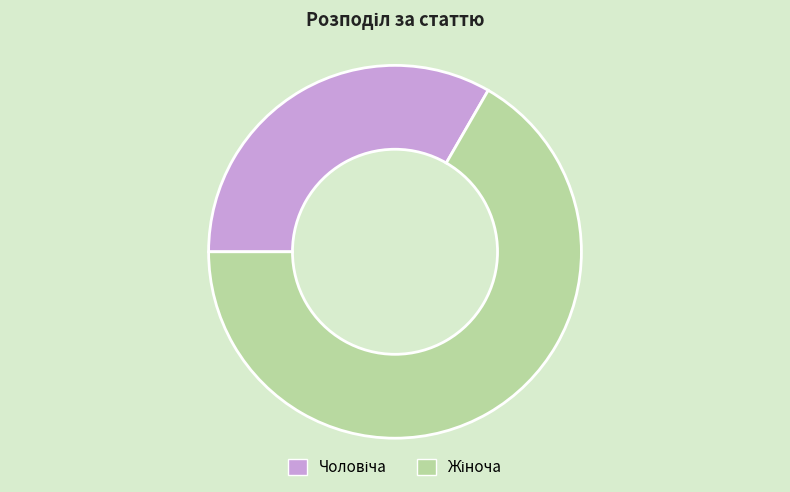

Does any single category account for the majority?

Yes